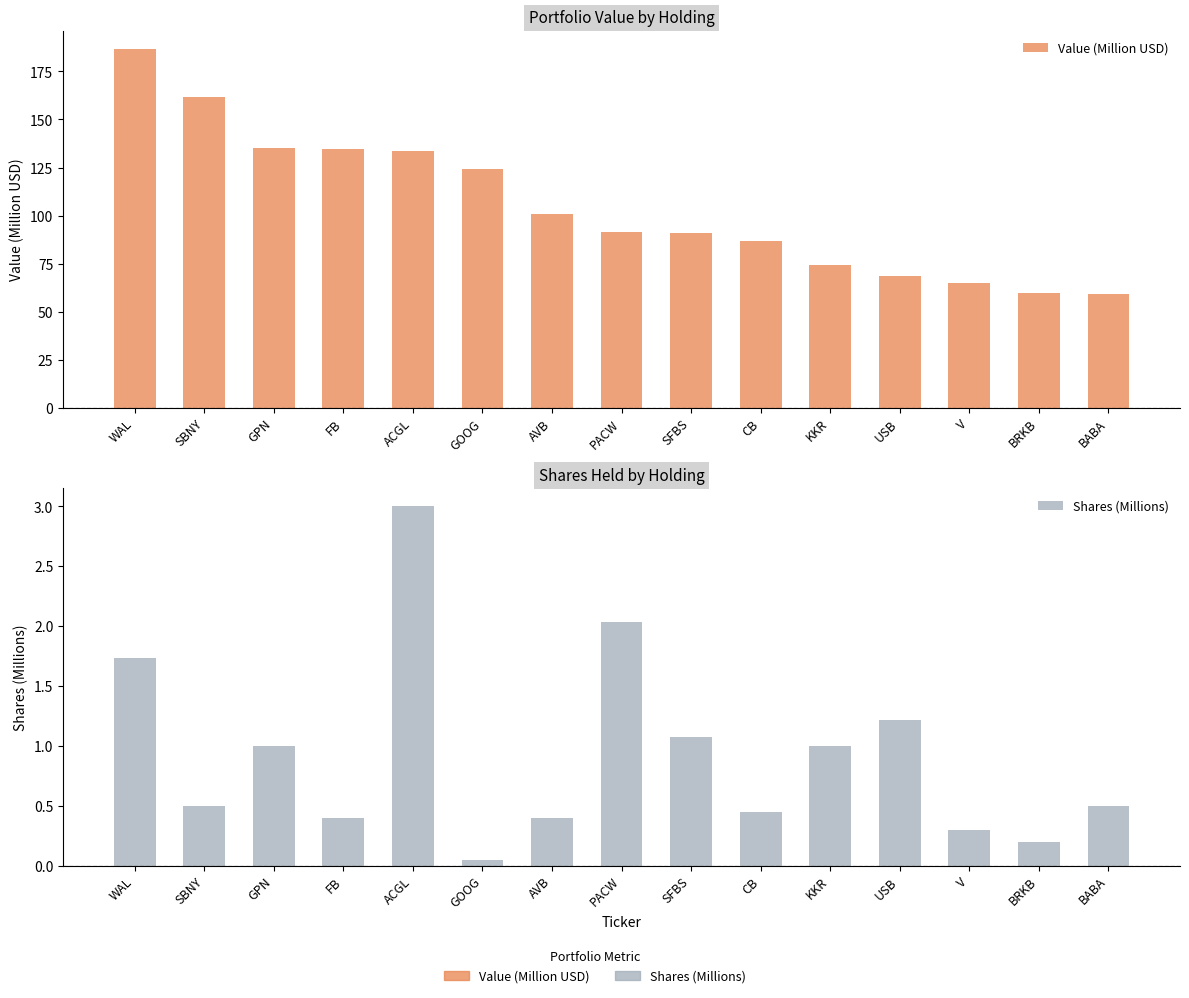

What are all the series names shown in the legend?

Value (Million USD), Shares (Millions)